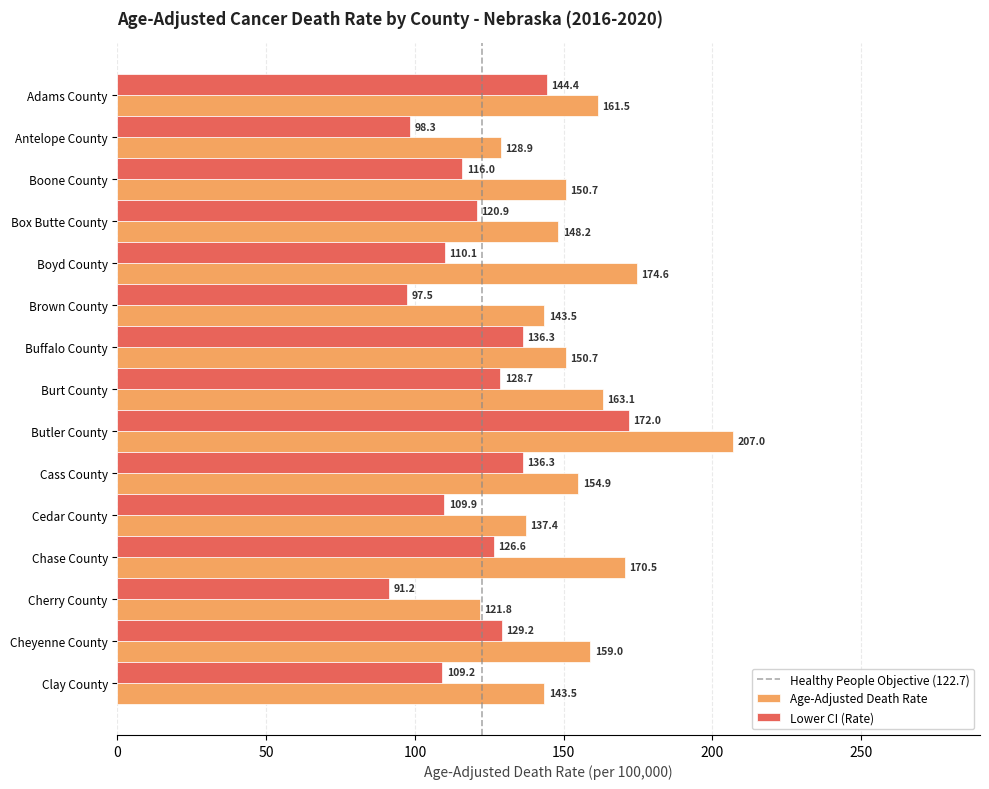

Rank the series at Butler County from lowest to highest value.

Lower CI (Rate), Age-Adjusted Death Rate